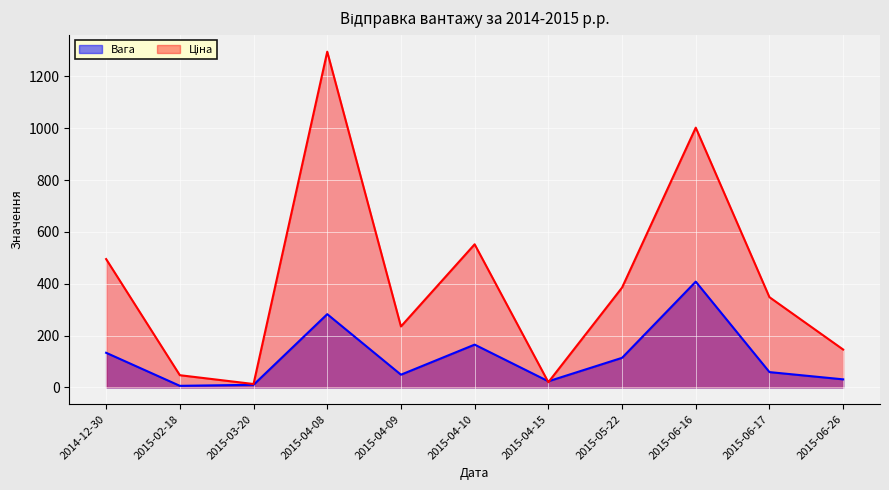

How many lines are shown in the chart?

2